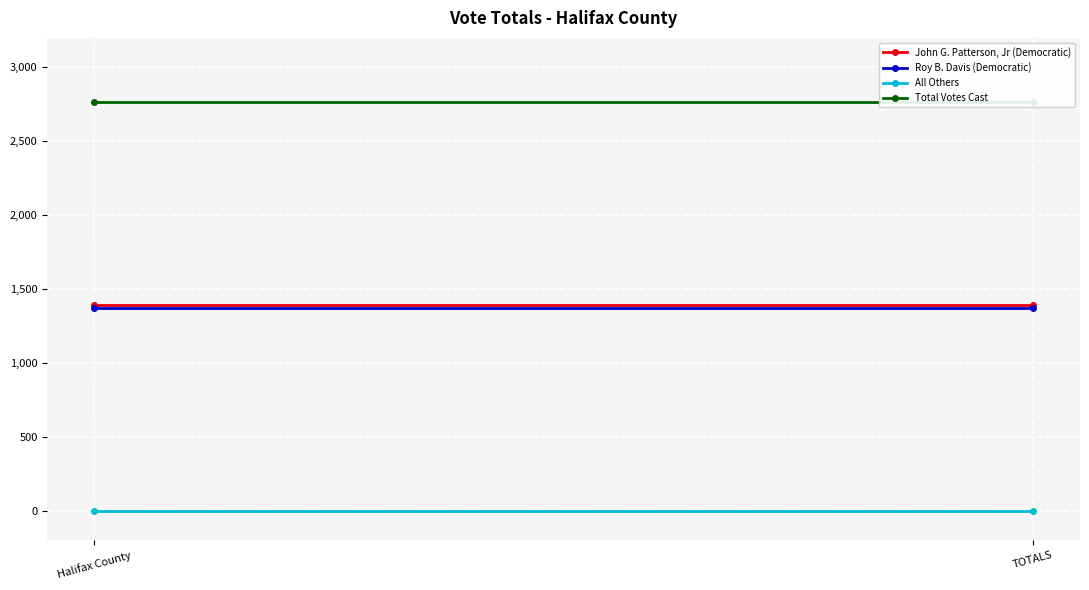

Is it true that Total Votes Cast equals 2766 at TOTALS?

True